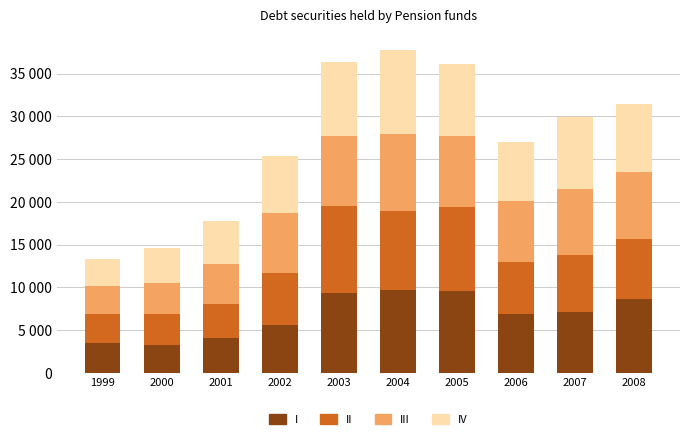

What are all the series names shown in the legend?

I, II, III, IV